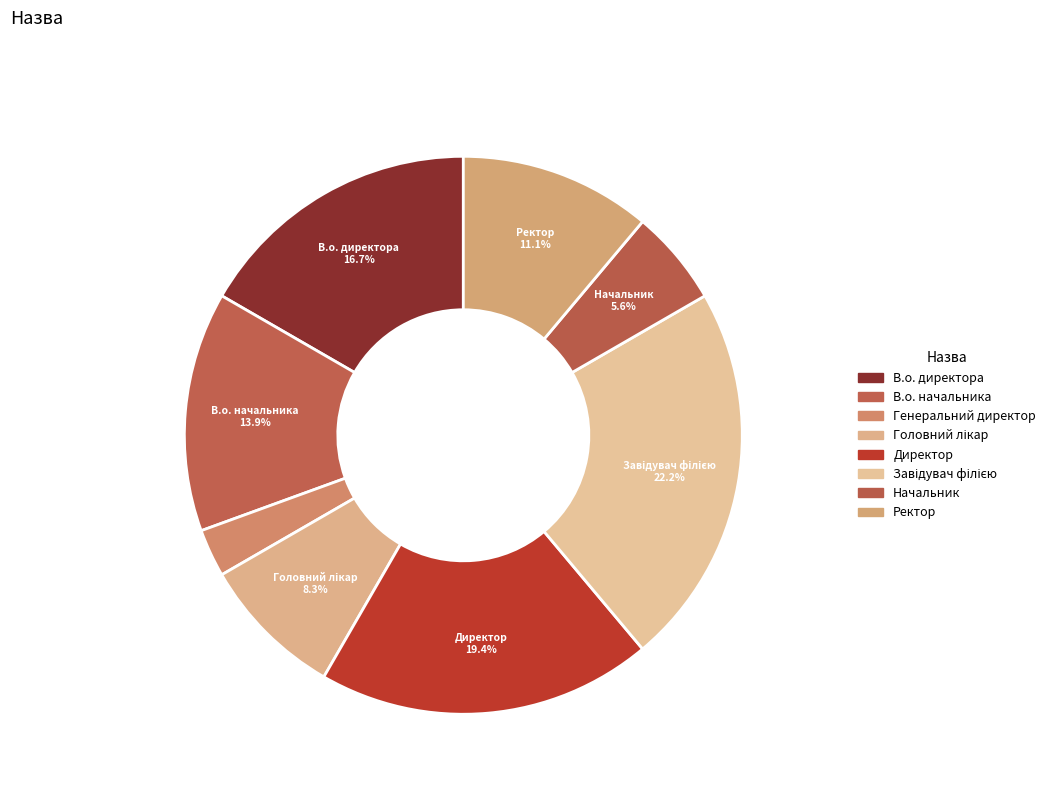

What is the ratio of the value at Ректор to the value at Начальник?

2.0